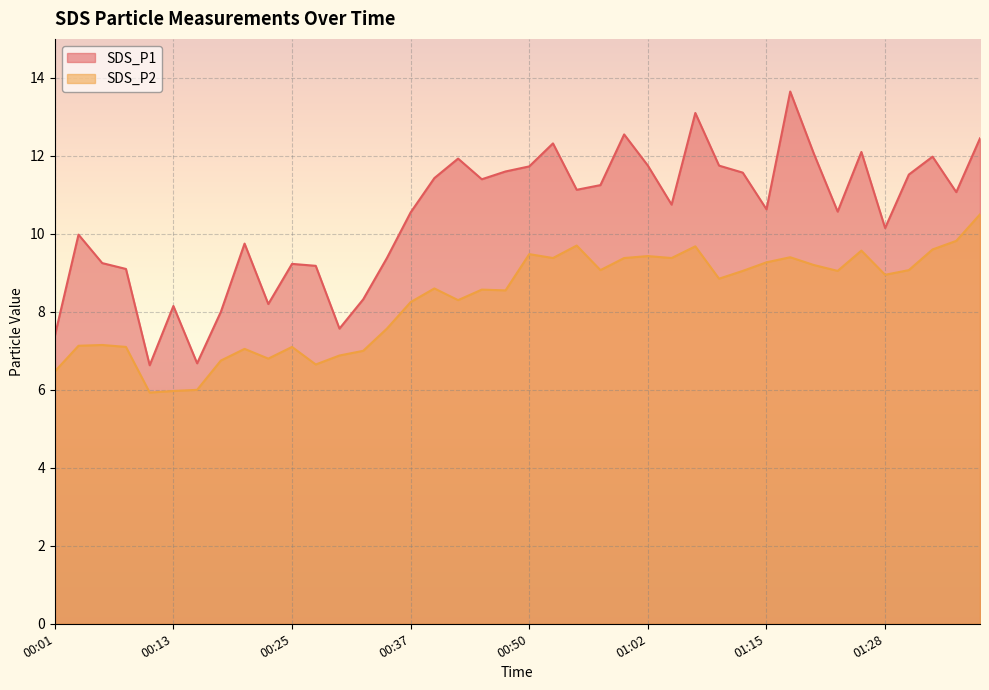

How many data points in SDS_P1 are above 11?

20